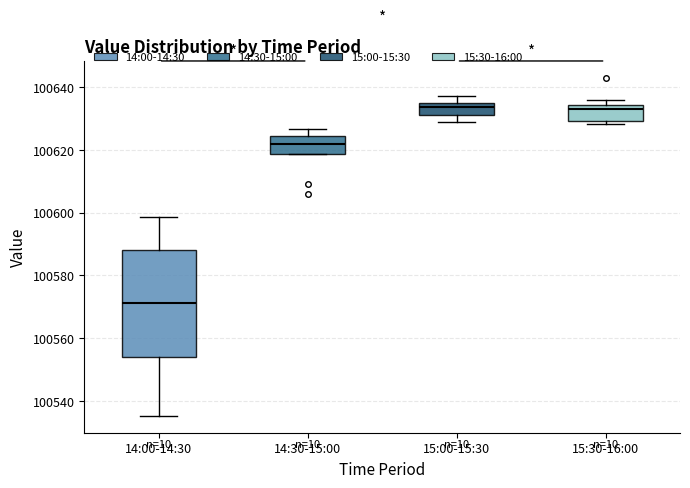

Which box is the tallest, from its lower edge to its upper edge?

14:00-14:30